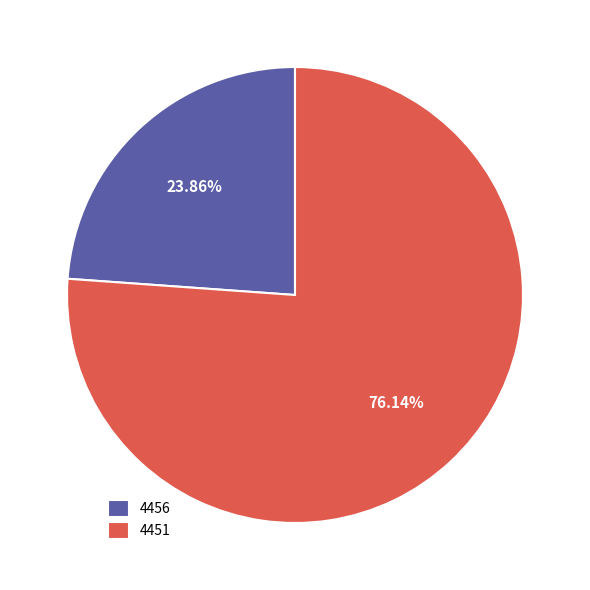

Rank the categories by value from lowest to highest.

4456, 4451